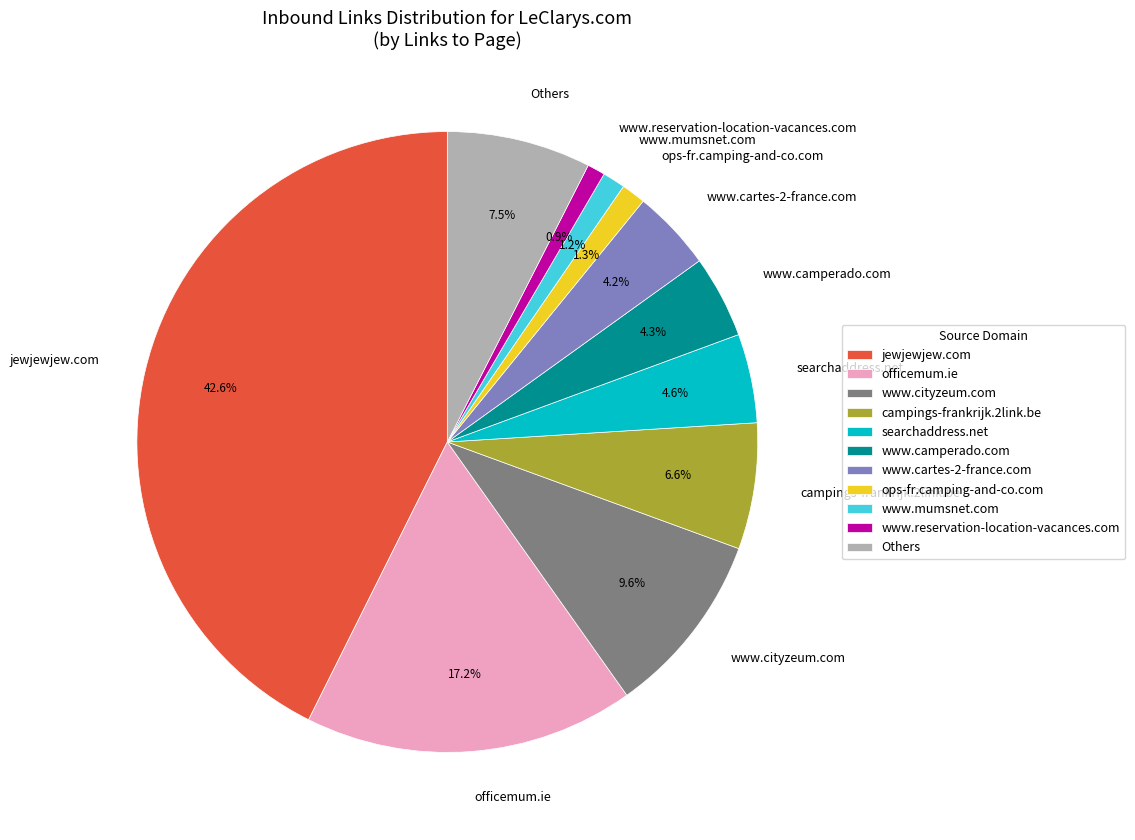

What portion of the pie excludes searchaddress.net?

95.4%